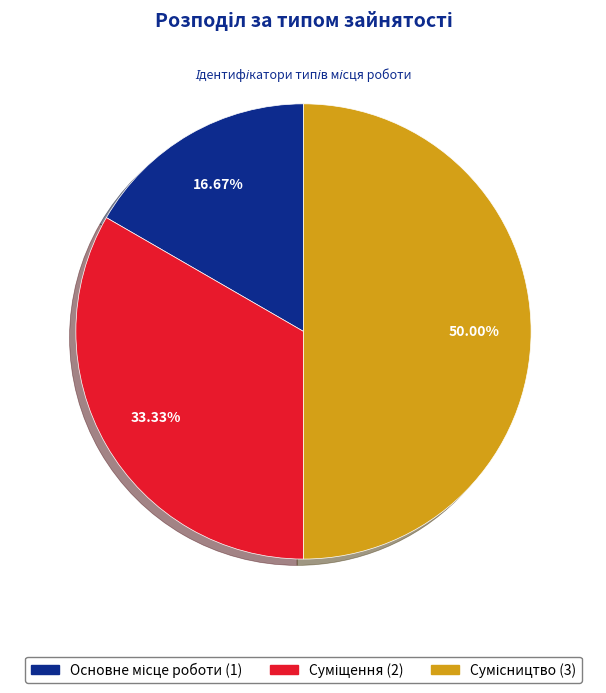

What percentage is the Основне місце роботи slice, to the nearest percent?

17%